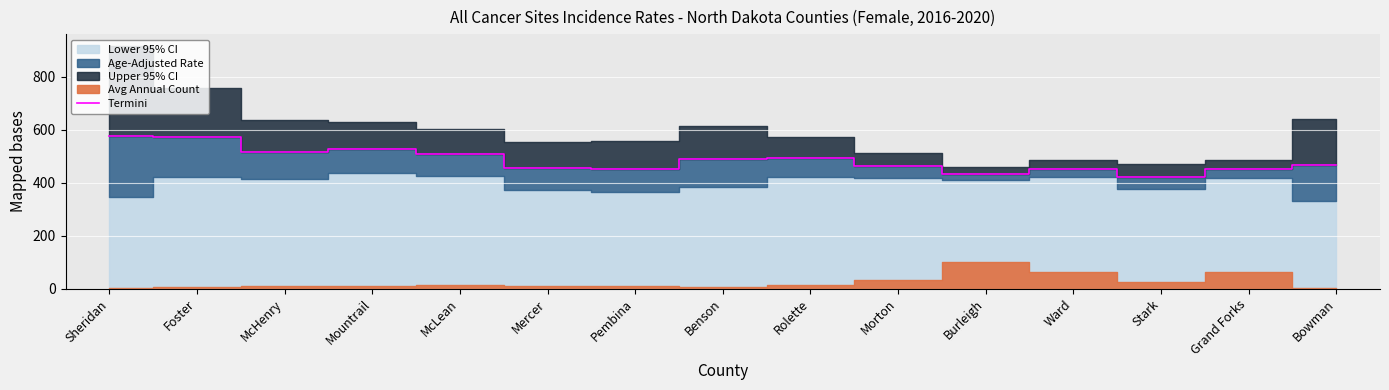

What position from the left is McHenry?

3